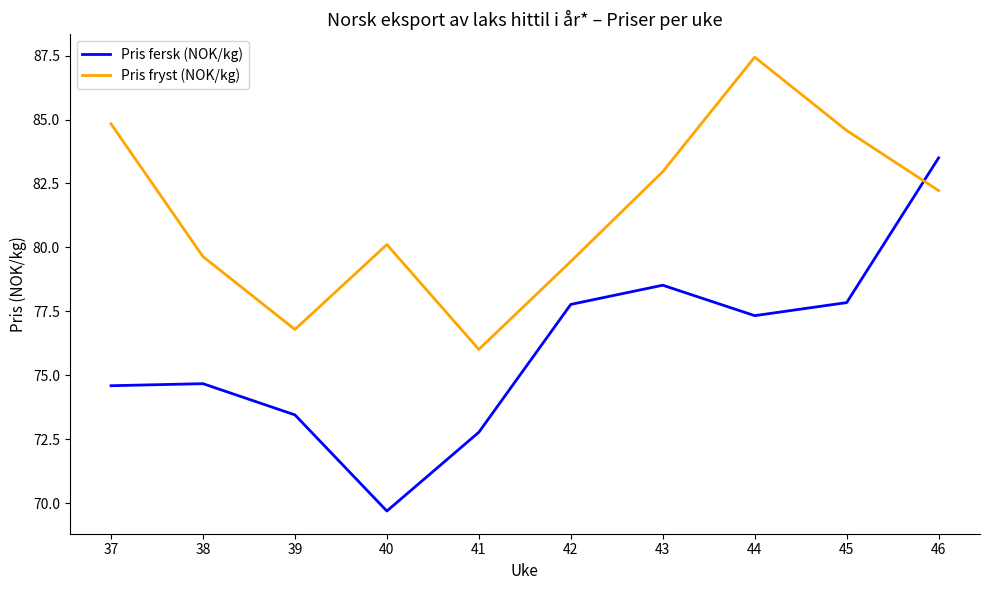

What is the minimum value shown in the chart?

69.7